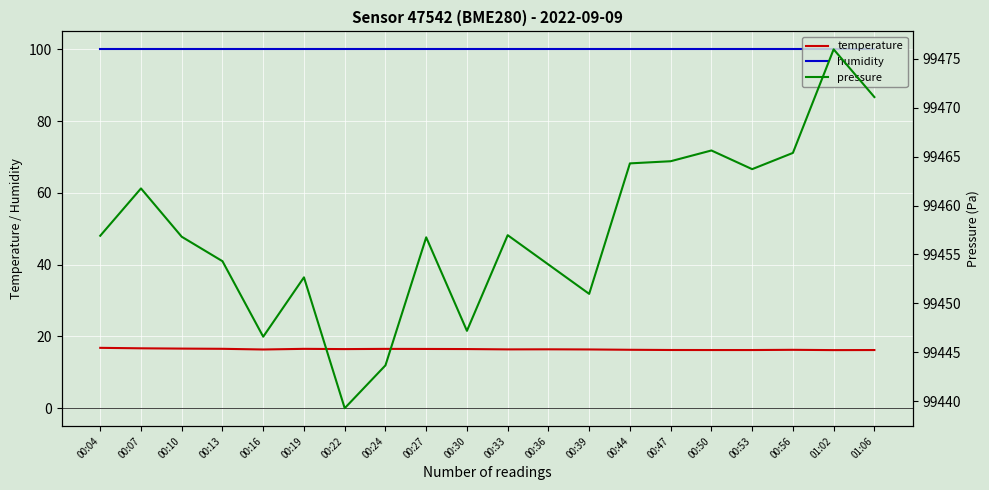

What is the sum of all humidity values?

2000.0